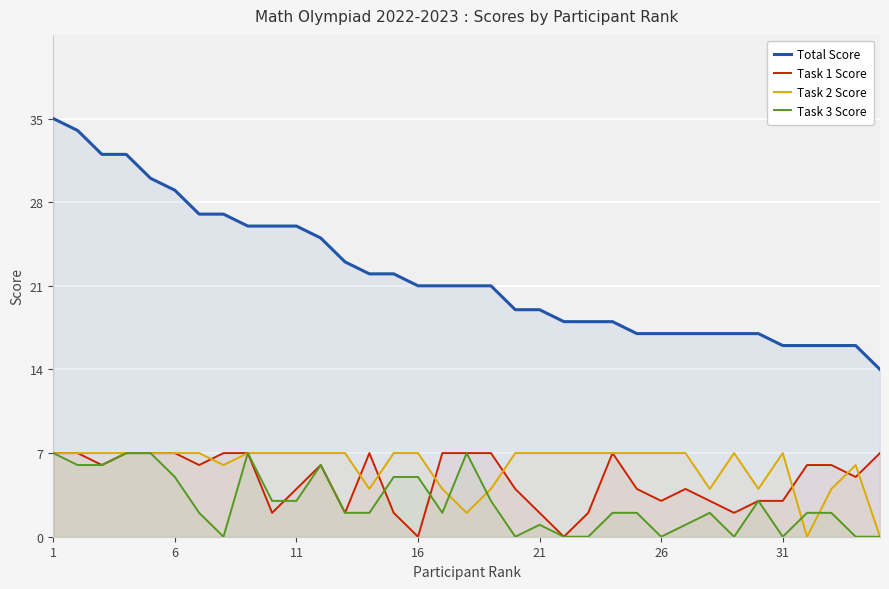

At 21, list the series in order from smallest to largest.

Task 3 Score, Task 1 Score, Task 2 Score, Total Score